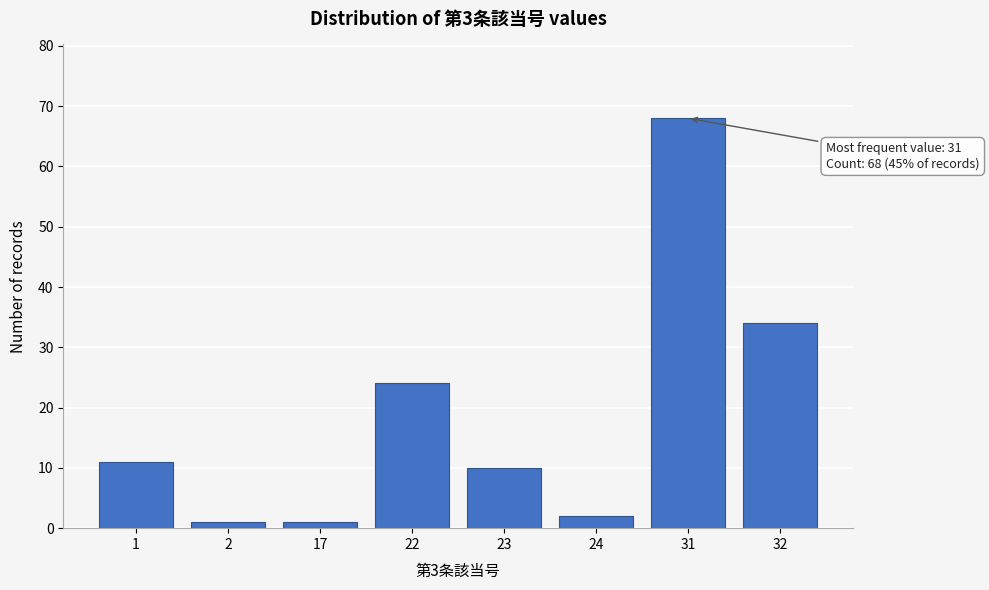

Reading left to right, extract all data points from this chart.

1=11	2=1	17=1	22=24	23=10	24=2	31=68	32=34